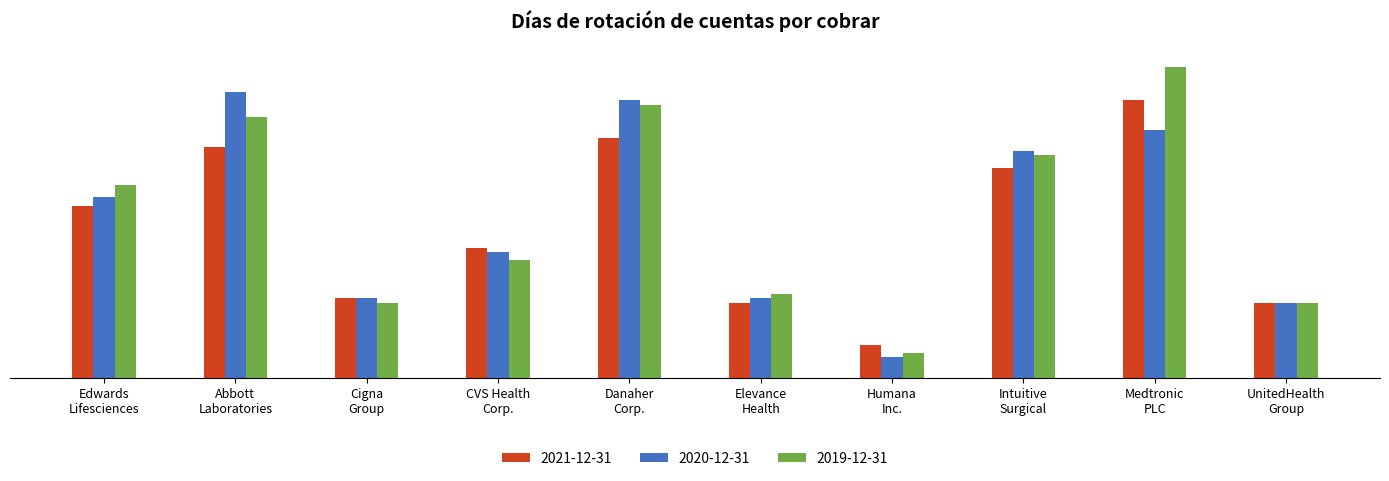

What is the difference between the maximum and minimum values in the 2019-12-31 series?

68